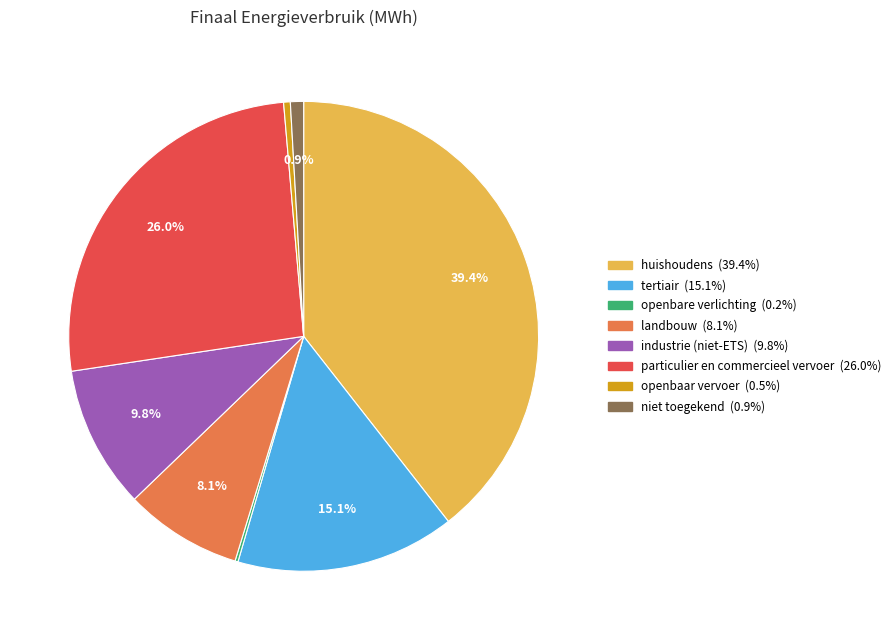

Does industrie (niet-ETS) account for over 50% of the chart?

No